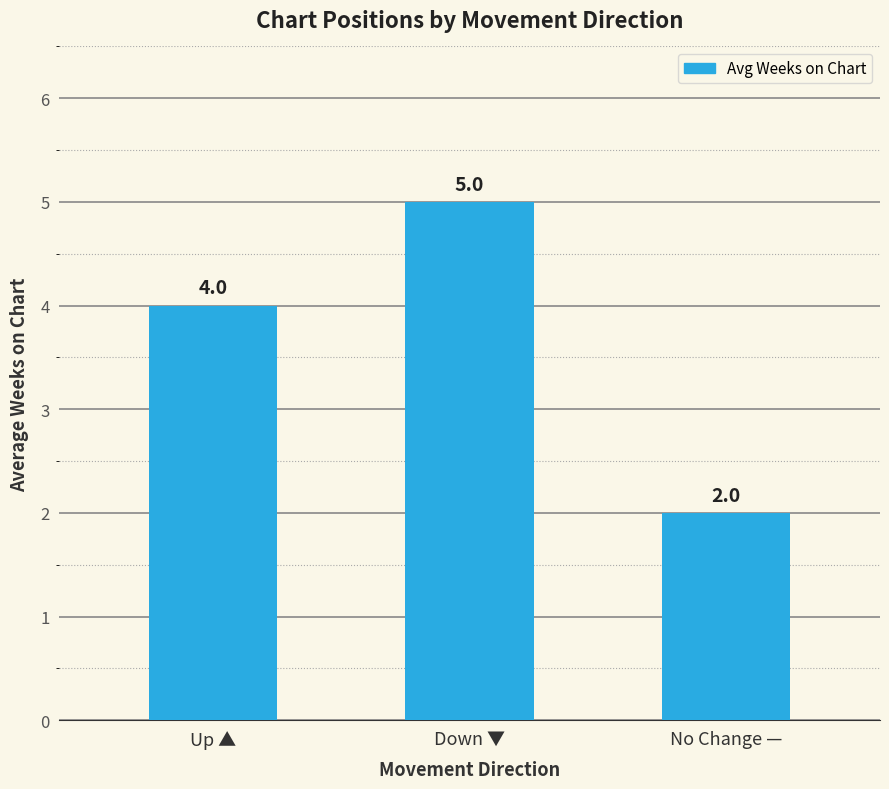

What is the value of the 2nd bar from the left?

5